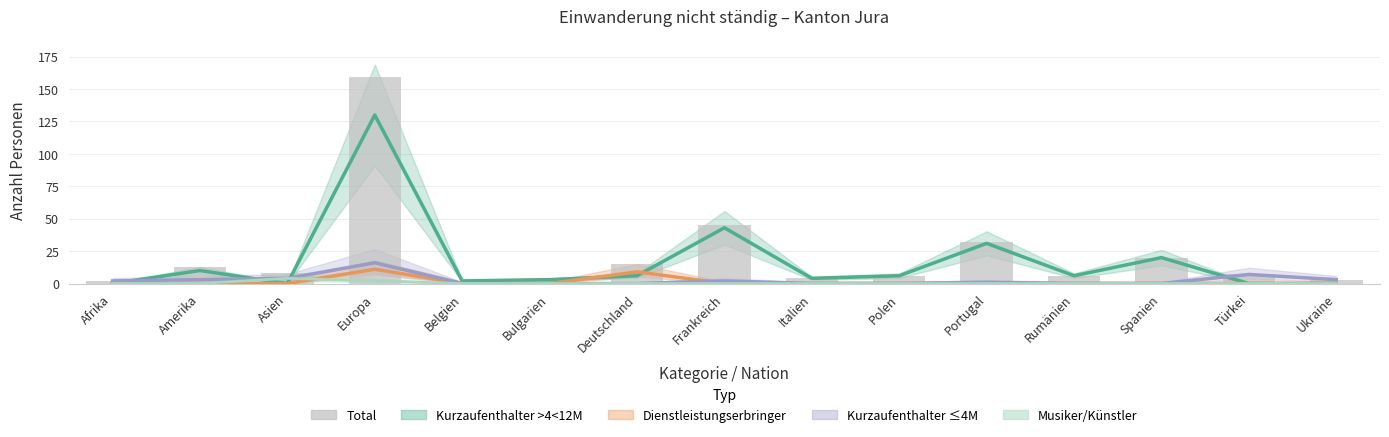

The value of Kurzaufenthalter ≤4M at Portugal is 1. True or false?

True